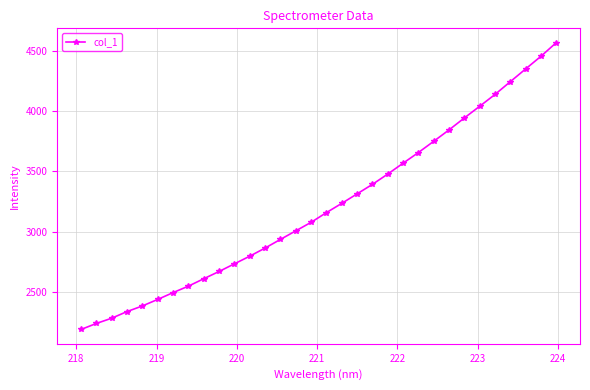

What is the average value?

3210.2